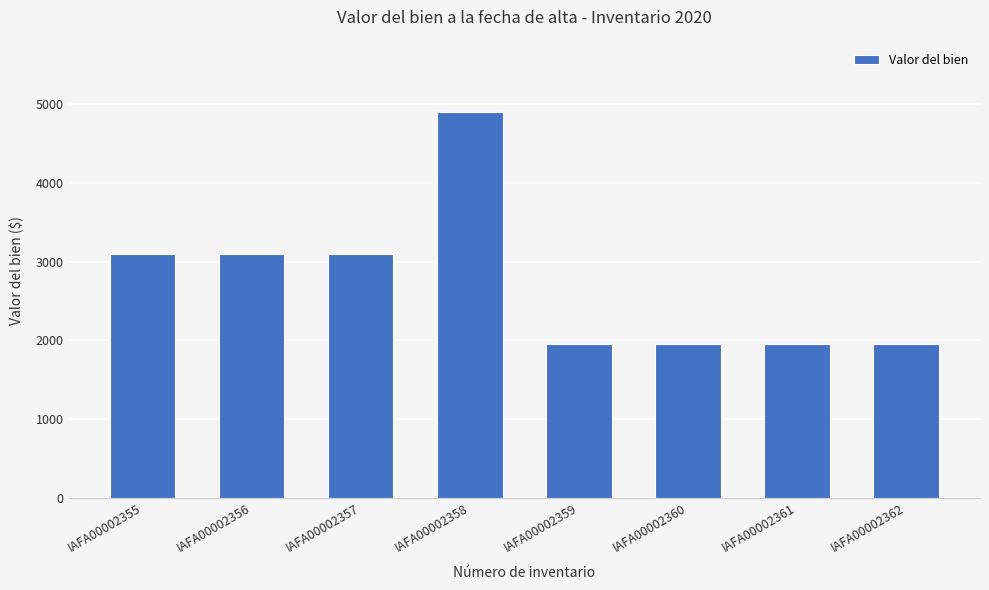

The value at IAFA00002357 is 1242. True or false?

False